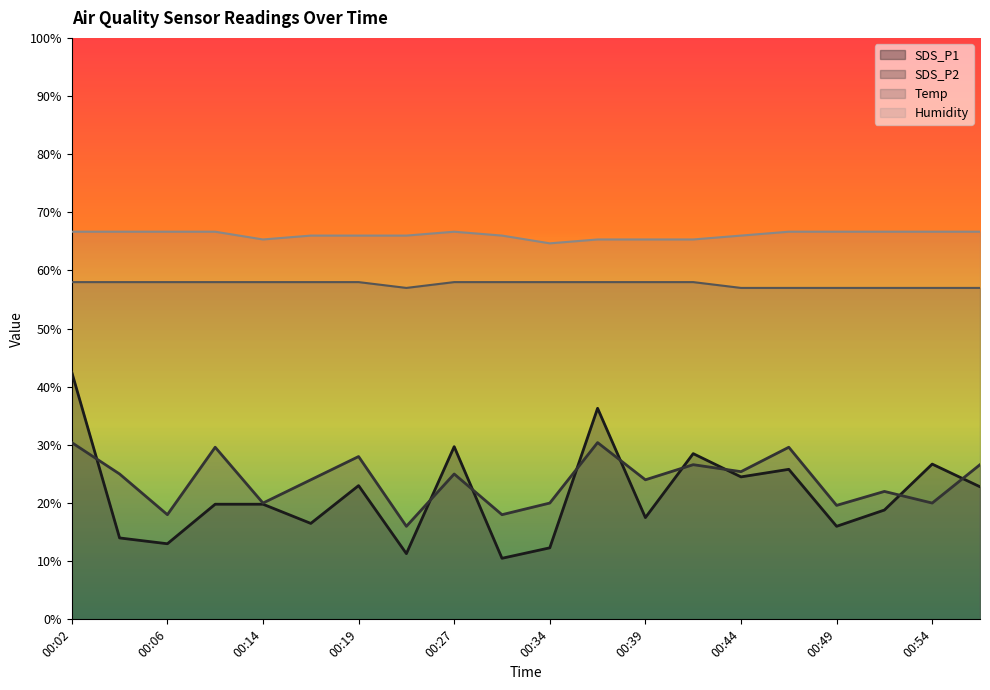

Rank the categories by SDS_P2 value from highest to lowest.

00:02, 00:37, 00:09, 00:46, 00:19, 00:42, 00:56, 00:44, 00:04, 00:27, 00:16, 00:39, 00:51, 00:14, 00:34, 00:54, 00:49, 00:06, 00:29, 00:24